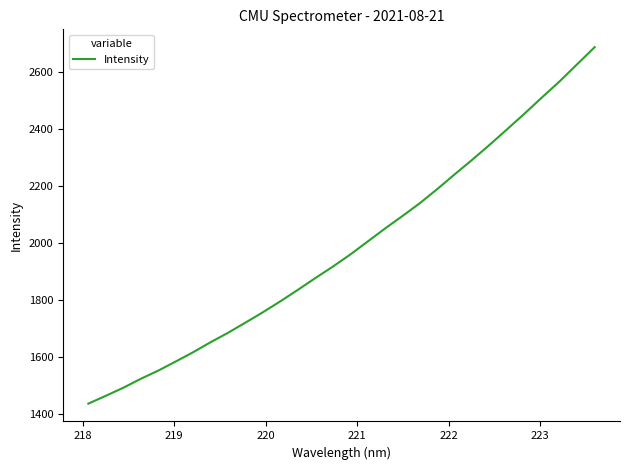

What is the minimum value shown in the chart?

1436.4